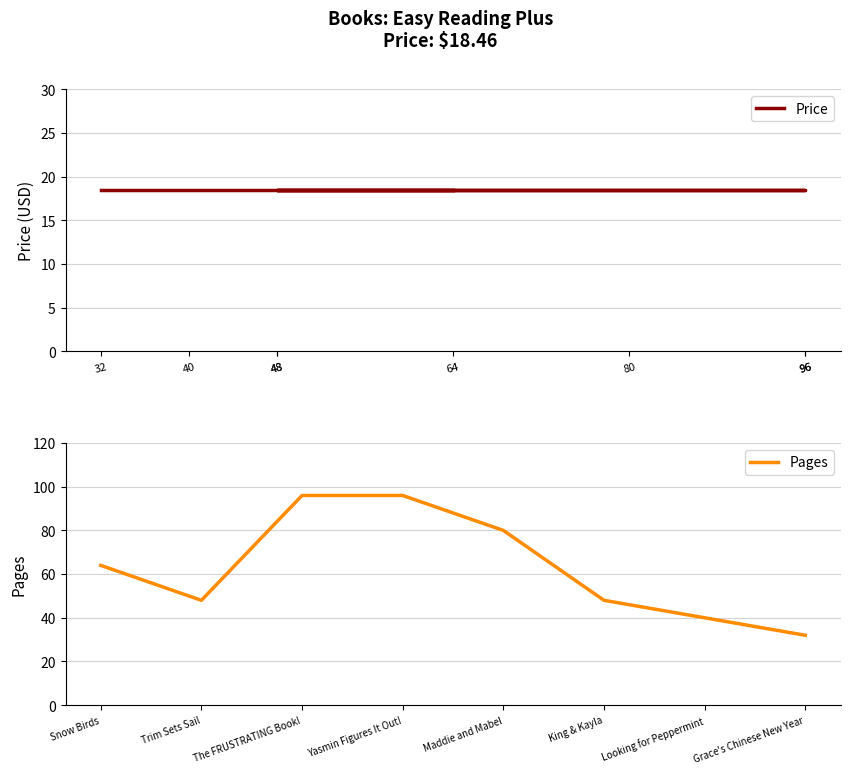

Count the number of categories in the chart.

8